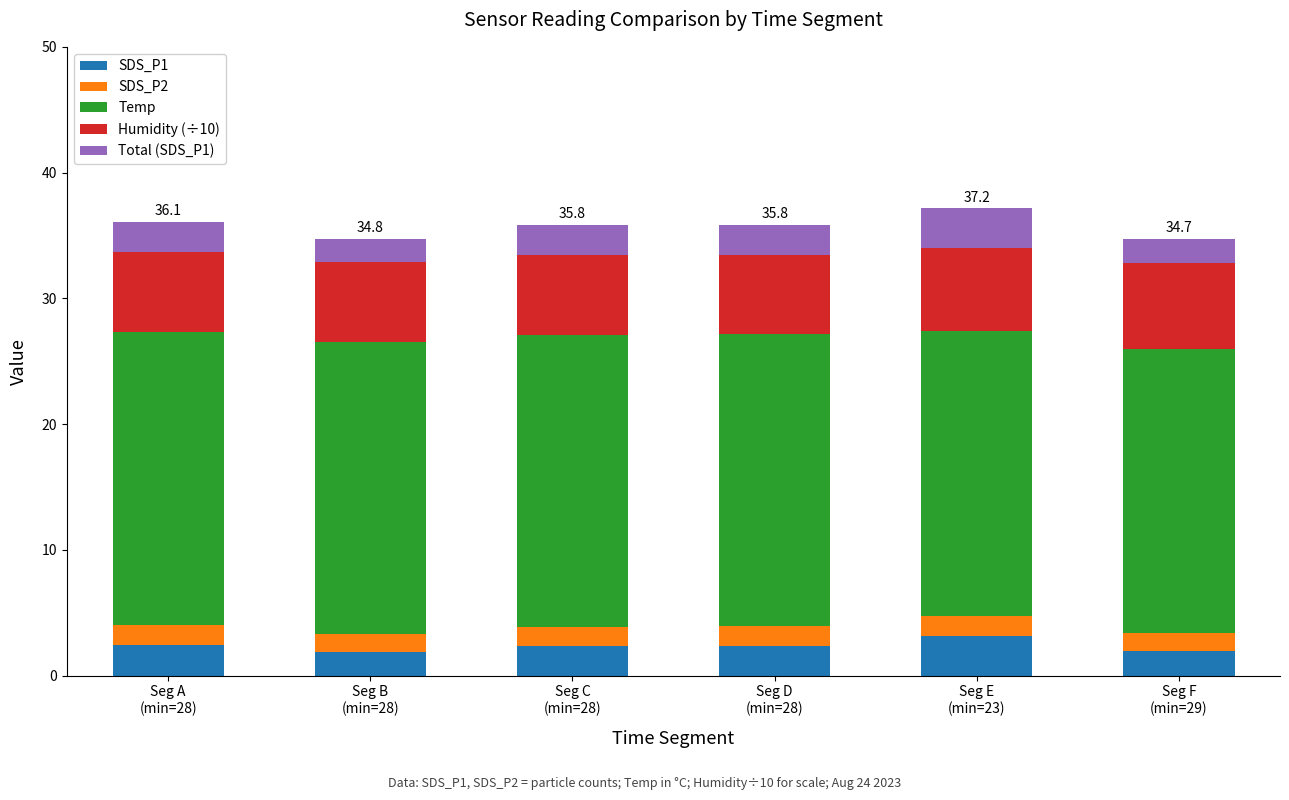

What is the maximum value for SDS_P1?

3.2